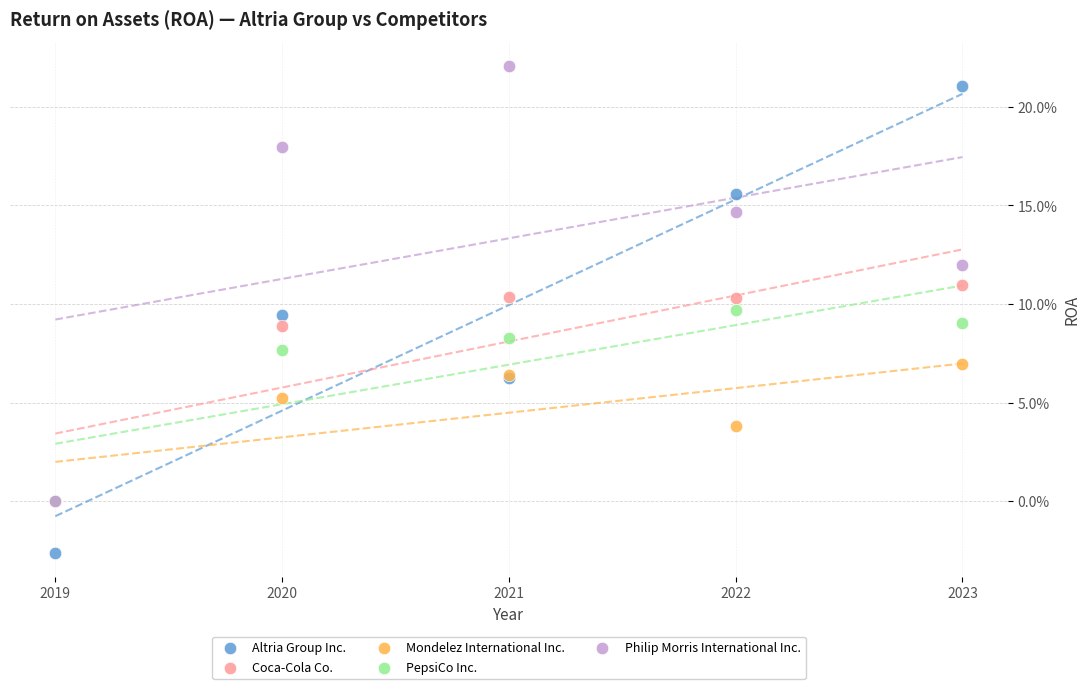

What are all the series names shown in the legend?

Altria Group Inc., Coca-Cola Co., Mondelez International Inc., PepsiCo Inc., Philip Morris International Inc.